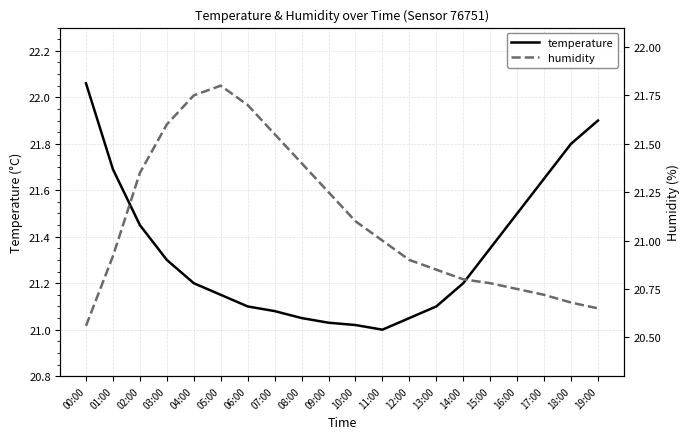

At which category is the sum across all series the highest?

04:00